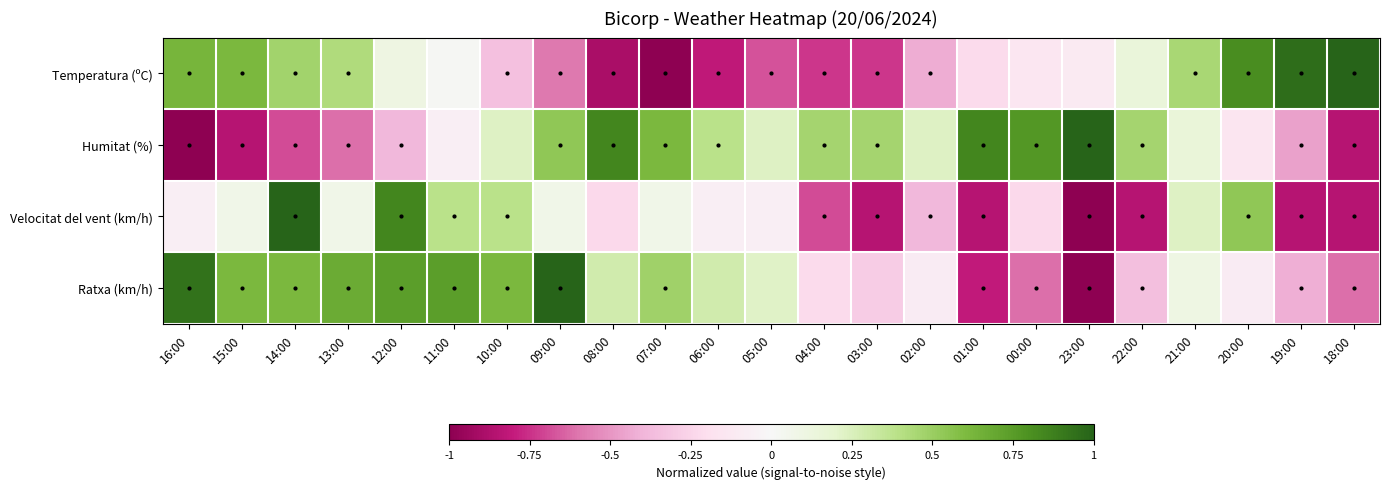

Rank the series at 09:00 from lowest to highest value.

Temperatura (ºC), Velocitat del vent (km/h), Humitat (%), Ratxa (km/h)